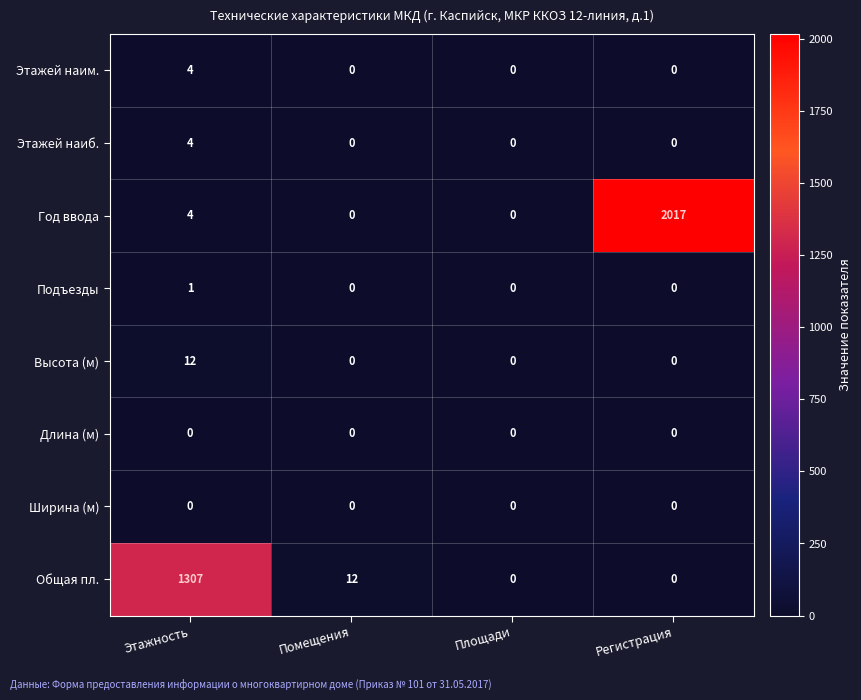

Which series changed the most between Этажность and Помещения?

Общая пл.